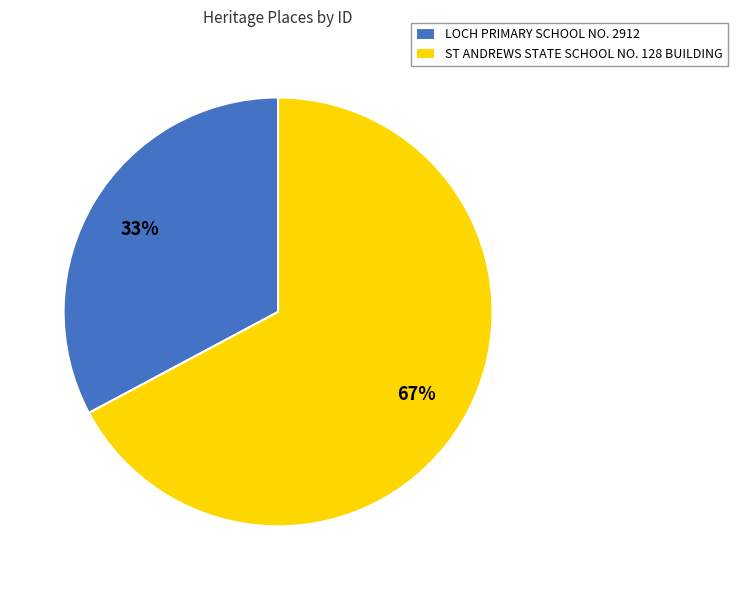

To the nearest percent, what is the difference between the LOCH PRIMARY SCHOOL NO. 2912 and ST ANDREWS STATE SCHOOL NO. 128 BUILDING slice percentages?

34%